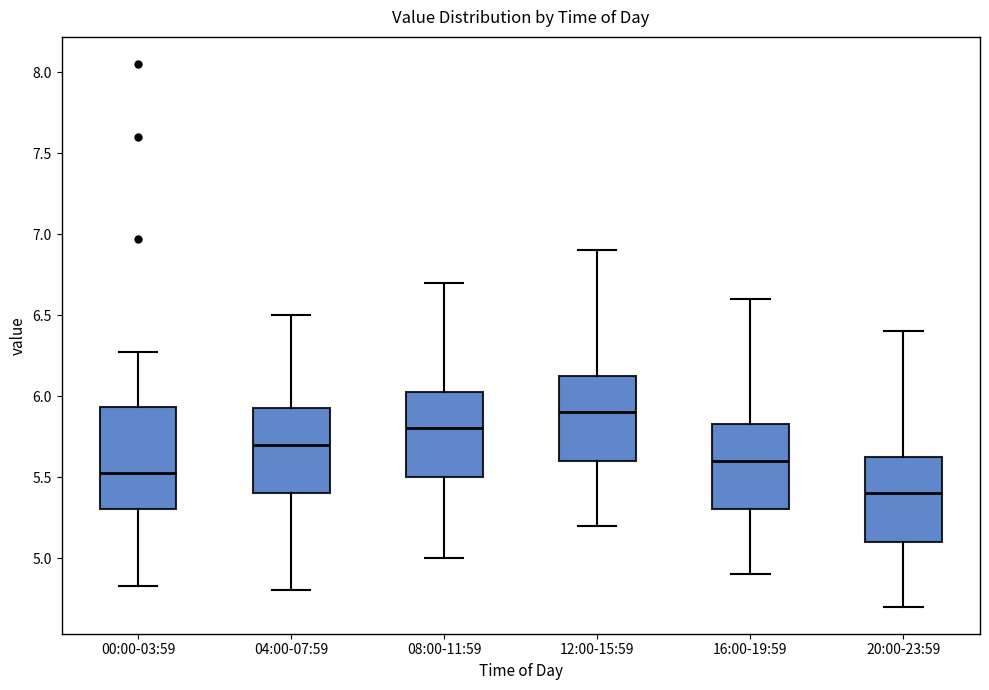

Reading left to right, transcribe this box plot: for each box, give where its median line is, the range the box spans, and where its two whiskers end, as read against the y-axis. The values are not printed on the chart, so give them approximately, as read against the axis.

00:00-03:59: median 5.55, box 5.30 to 5.95, whiskers 4.85 to 6.25
04:00-07:59: median 5.70, box 5.40 to 5.95, whiskers 4.80 to 6.50
08:00-11:59: median 5.80, box 5.50 to 6.05, whiskers 5.00 to 6.70
12:00-15:59: median 5.90, box 5.60 to 6.15, whiskers 5.20 to 6.90
16:00-19:59: median 5.60, box 5.30 to 5.85, whiskers 4.90 to 6.60
20:00-23:59: median 5.40, box 5.10 to 5.65, whiskers 4.70 to 6.40